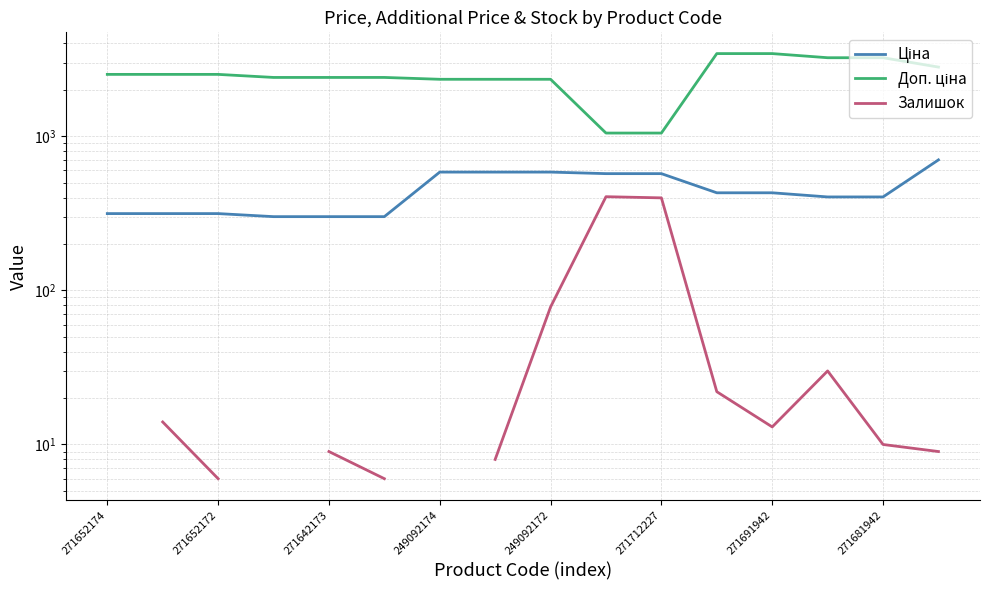

What value does the Ціна series have at 271652174?

314.7